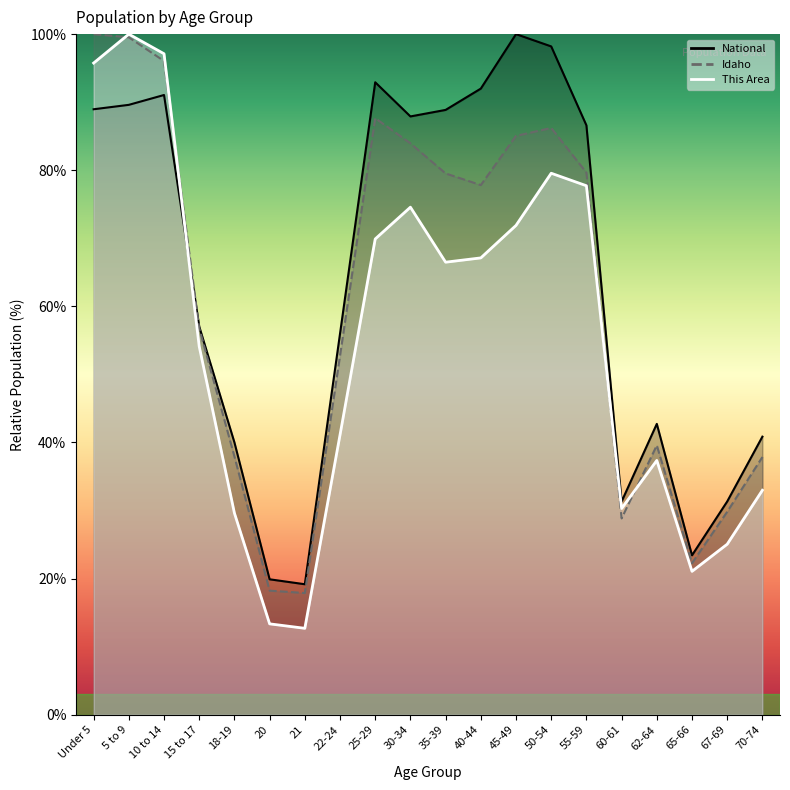

What is the greatest value displayed?

100.0